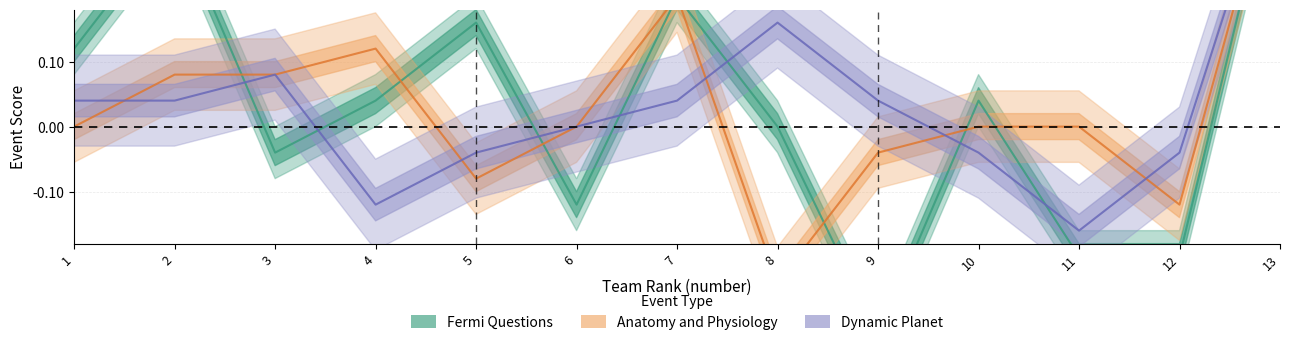

At which label does Dynamic Planet reach its peak?

13